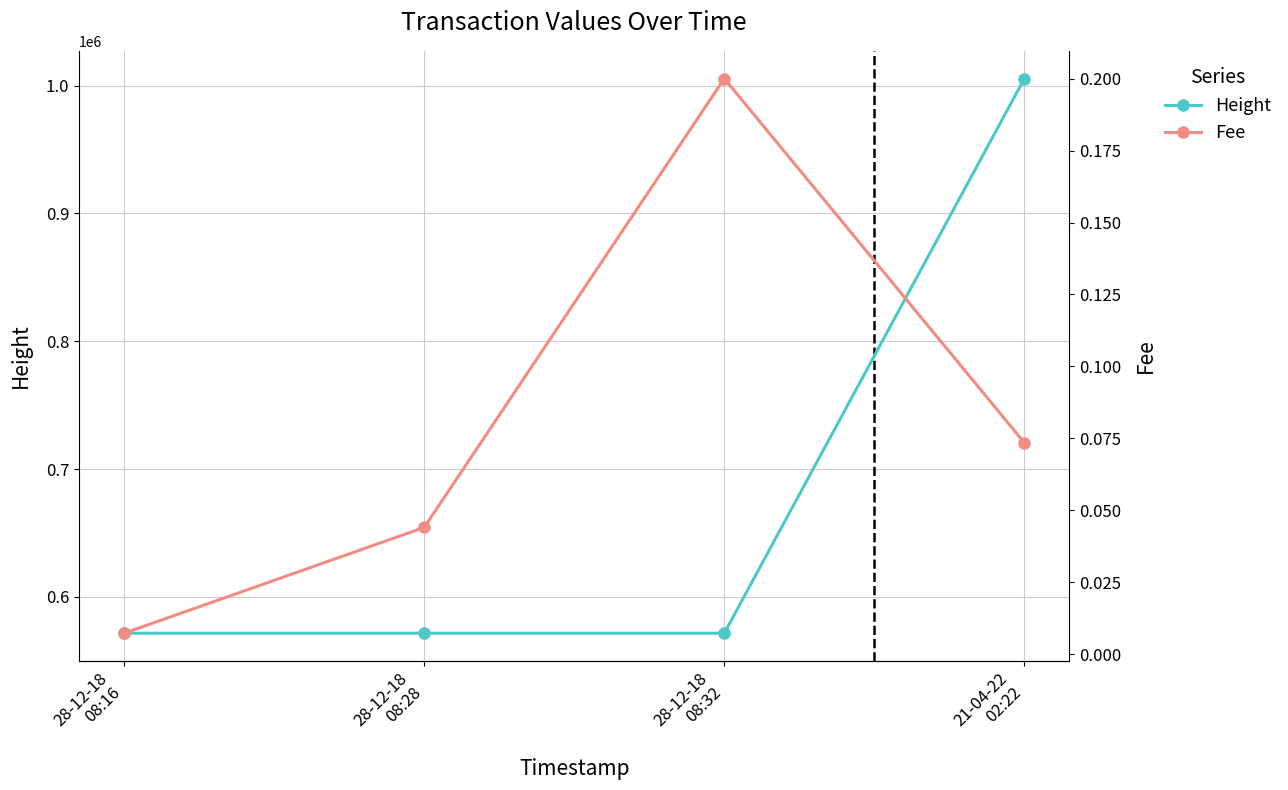

What is the total value across all series at 28-12-18
08:16?

571629.0